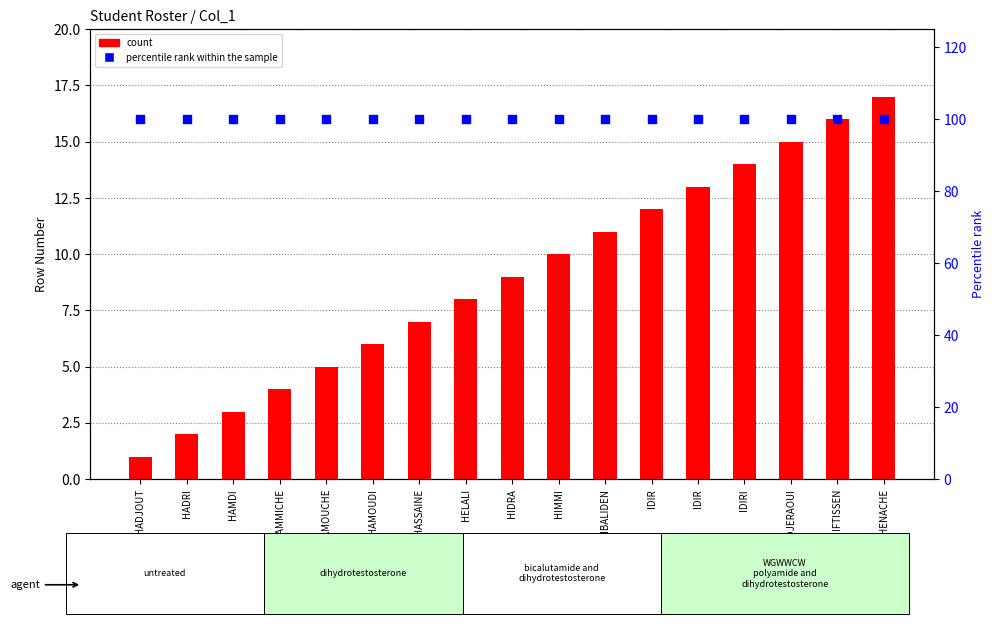

Which series reaches the minimum Y coordinate?

count